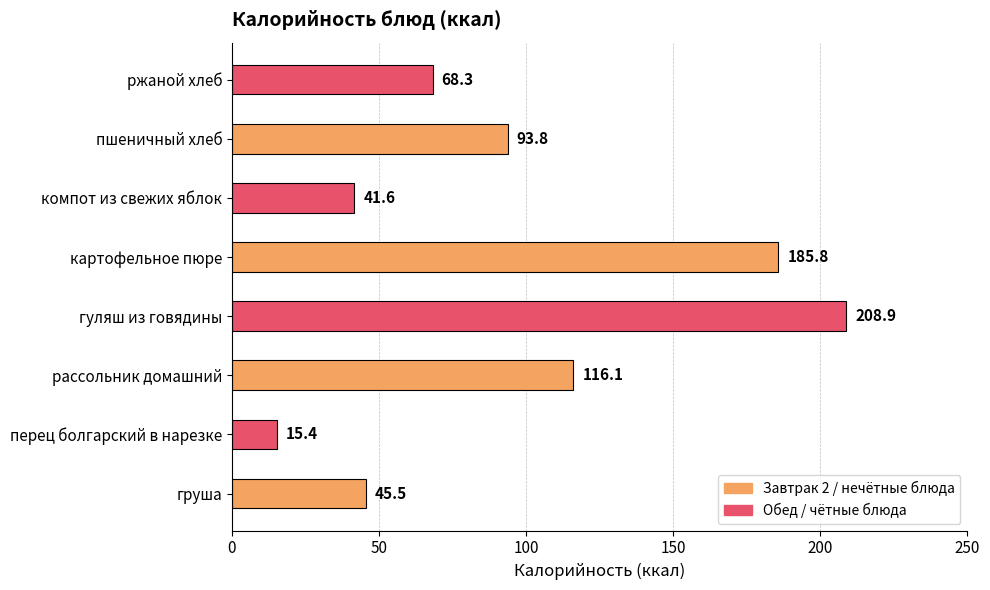

The value at картофельное пюре is 185.8. True or false?

True